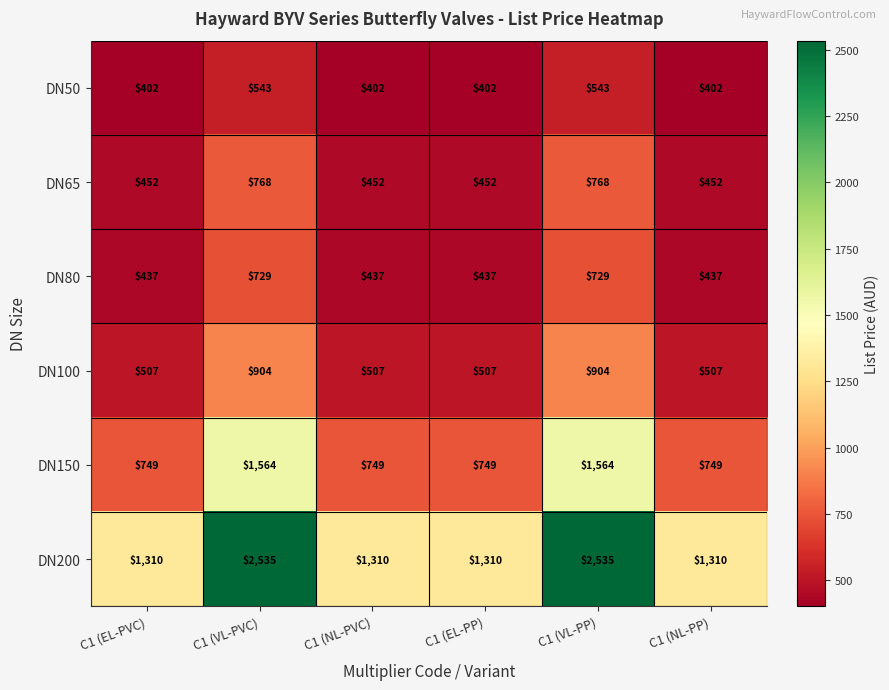

Is it true that DN150 equals 749 at C1 (NL-PVC)?

True